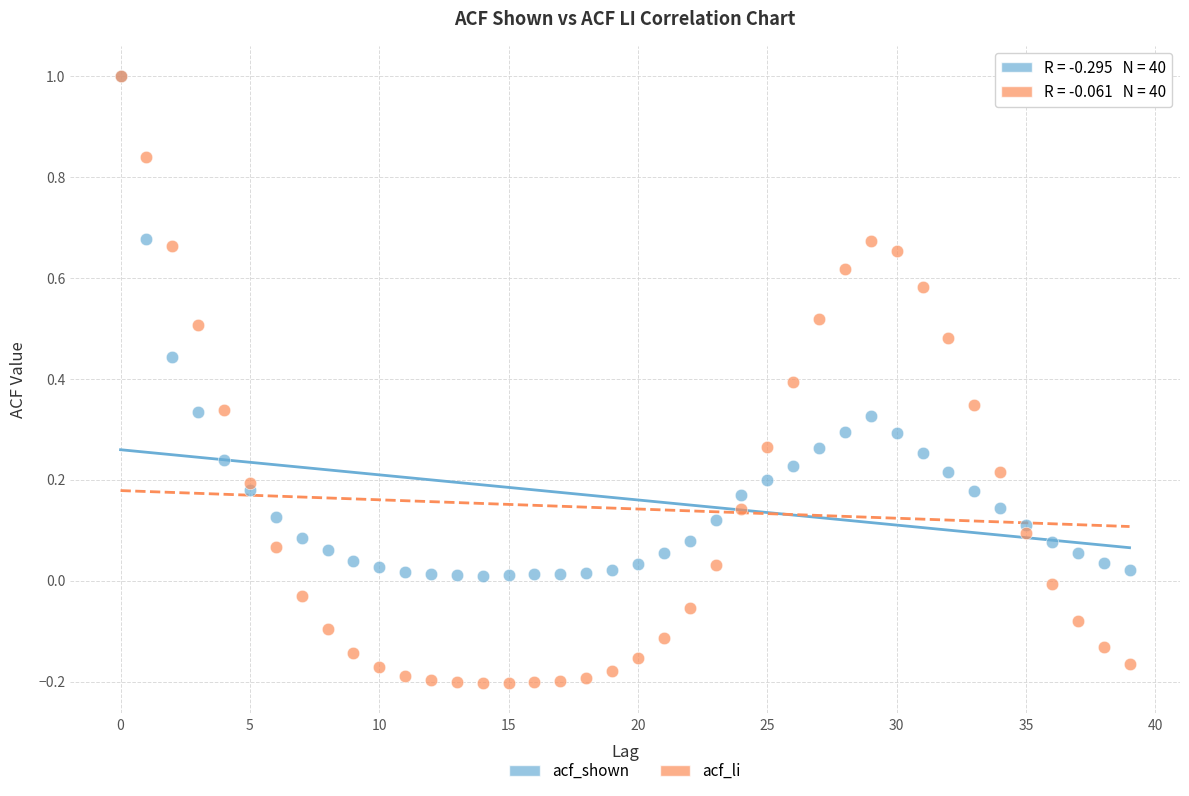

Which series has the largest Y range (max minus min)?

acf_li